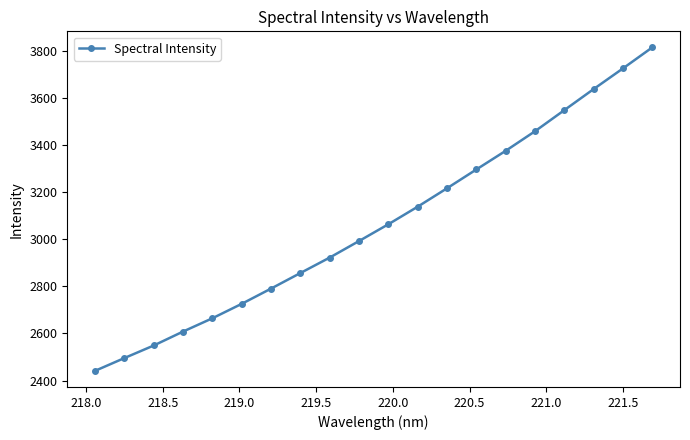

True or false: there are more than 0 points higher than both neighbors.

False